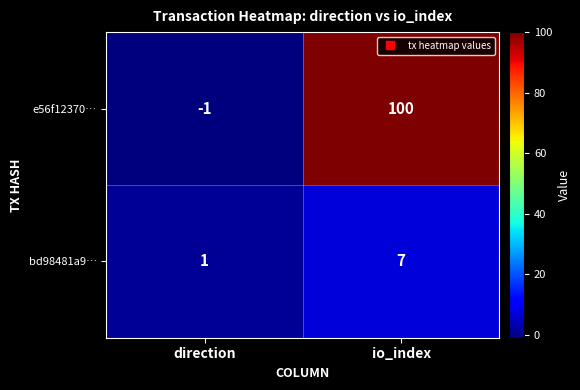

List the series in order of their overall mean, lowest first.

bd98481a9…, e56f12370…